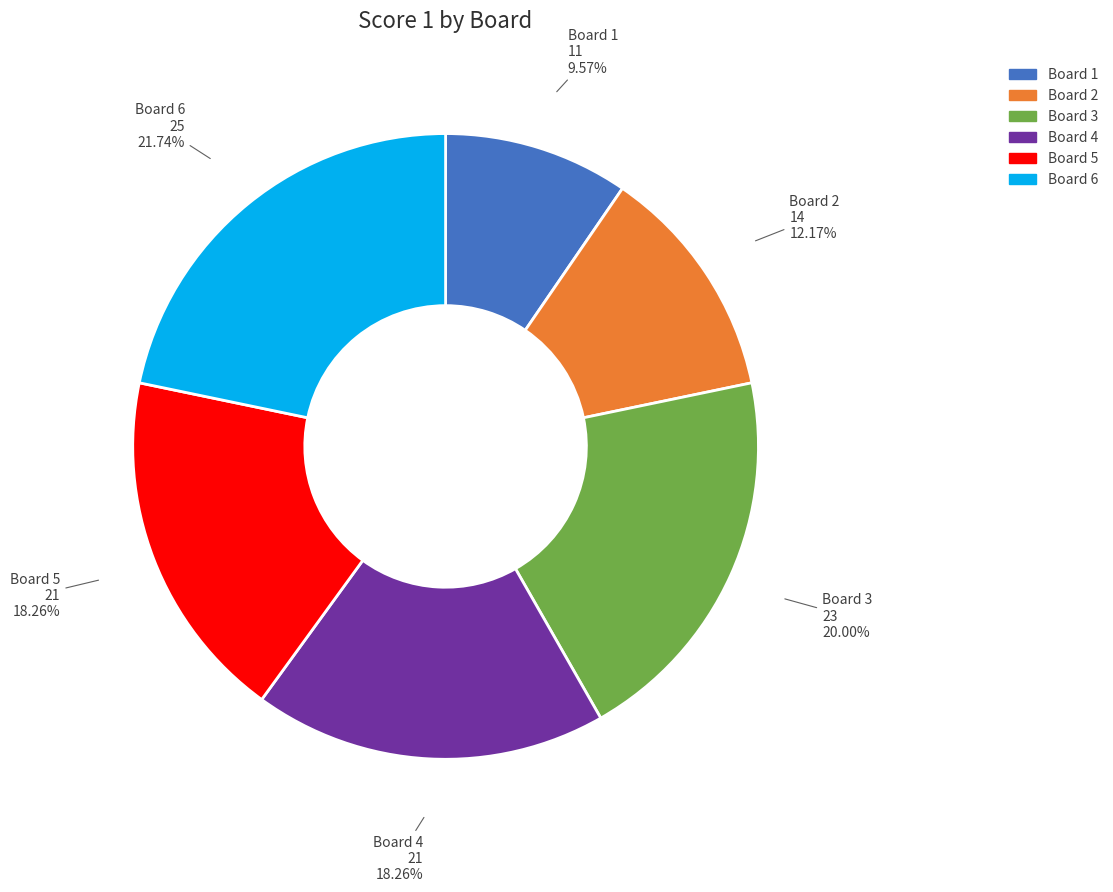

Is there any slice that represents more than half of the pie?

No